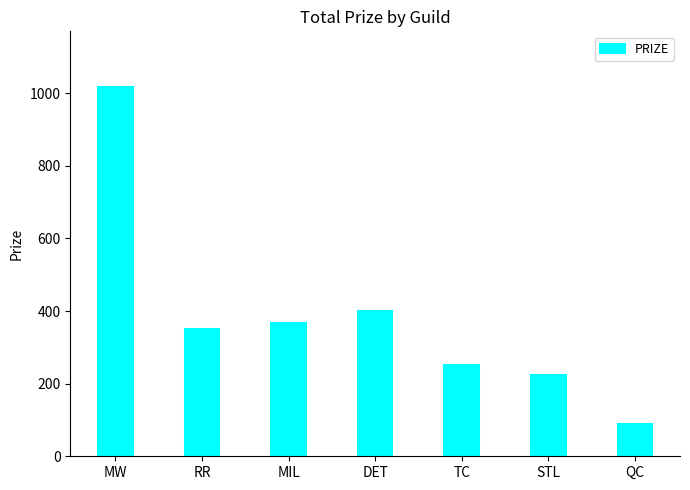

What is the change in value from MW to STL?

-792.5